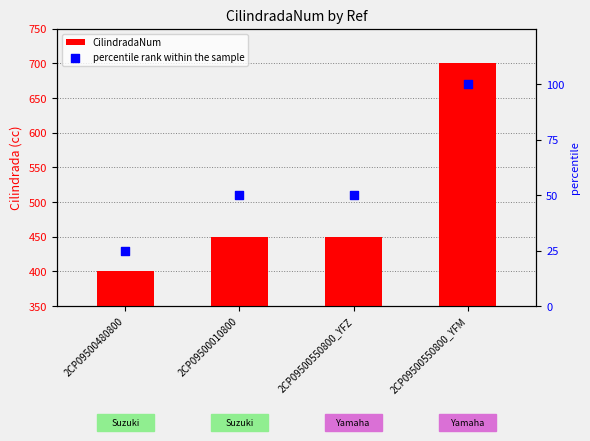

Is the value of CilindradaNum at 2CP09500480800 greater than the value of percentile rank within the sample at 2CP09500550800_YFZ?

Yes